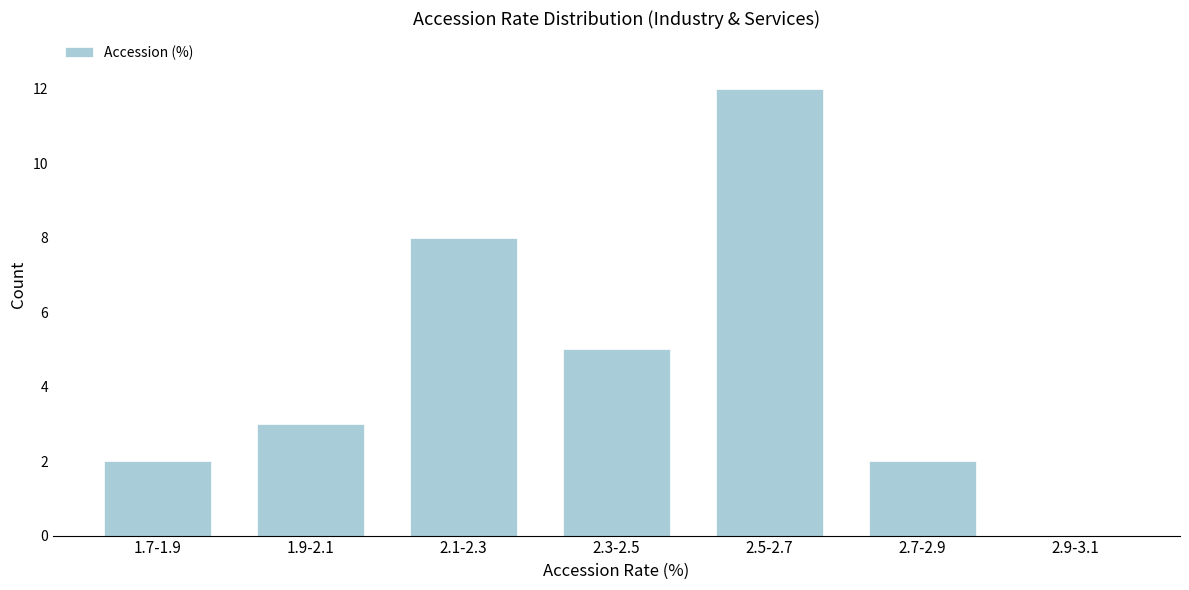

Reading left to right, what are all the values shown in this chart?

1.7-1.9=2	1.9-2.1=3	2.1-2.3=8	2.3-2.5=5	2.5-2.7=12	2.7-2.9=2	2.9-3.1=0